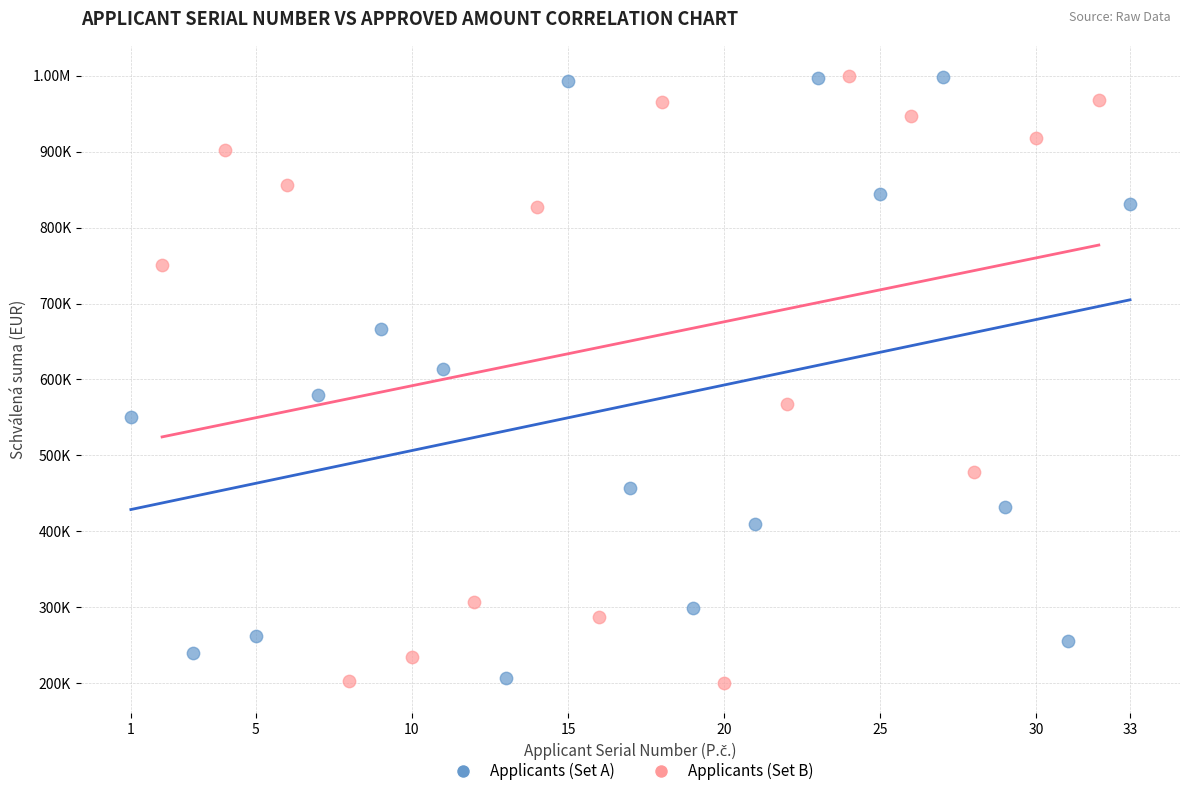

What are all the series names shown in the legend?

Applicants (Set A), Applicants (Set B)